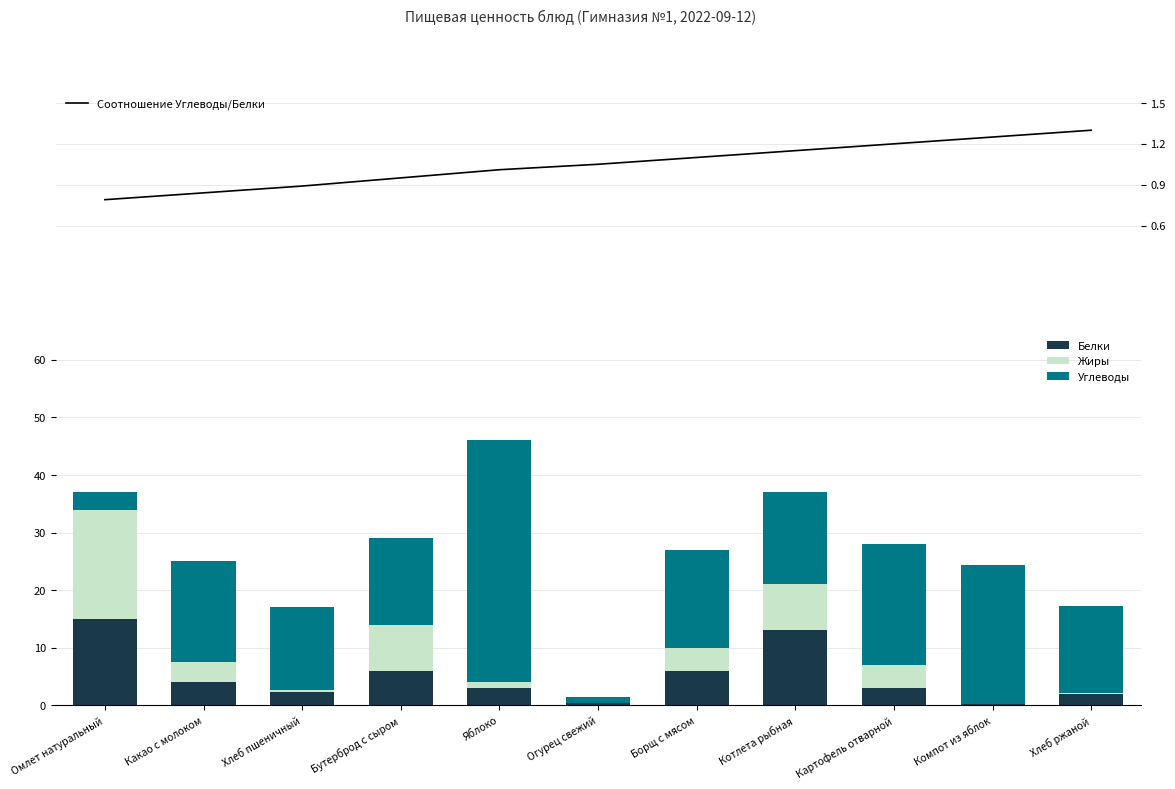

At how many categories does at least one series exceed 29?

1